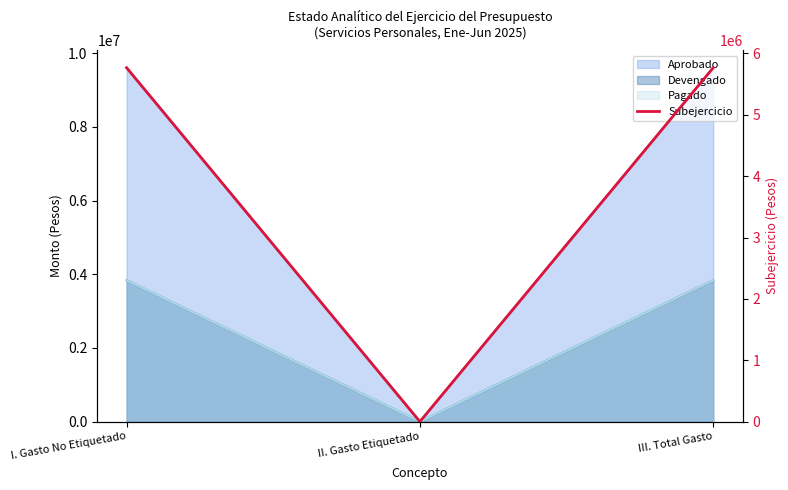

Reading right to left, list all the values displayed in this chart.

III. Total Gasto=5767712.7	II. Gasto Etiquetado=0.0	I. Gasto No Etiquetado=5767712.7